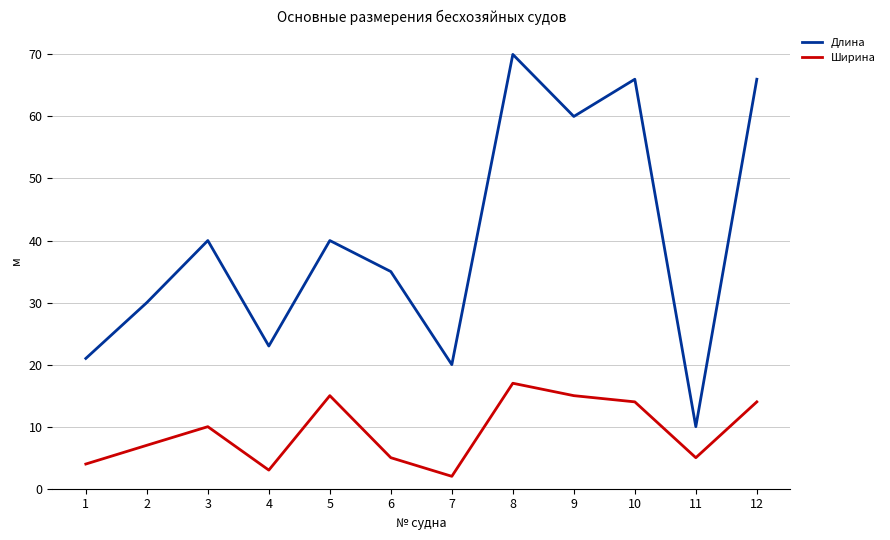

True or false: Ширина and Длина cross at least once.

False